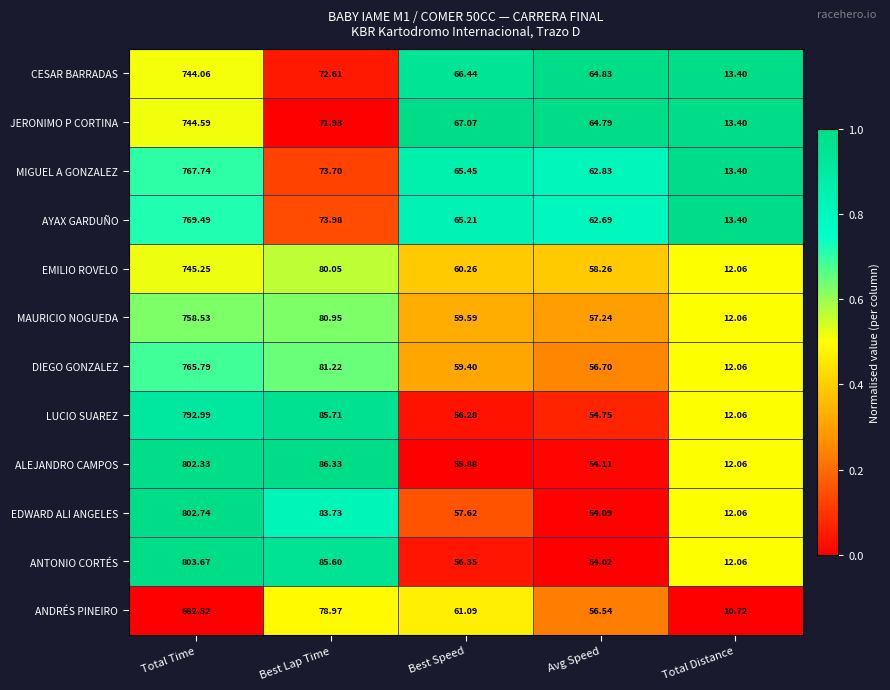

List the labels in order of EMILIO ROVELO value, smallest first.

Total Distance, Avg Speed, Best Speed, Best Lap Time, Total Time